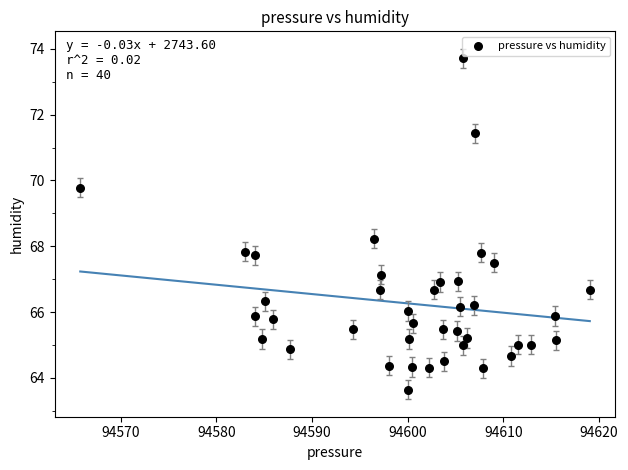

What is the range of X values (max minus min)?

53.3